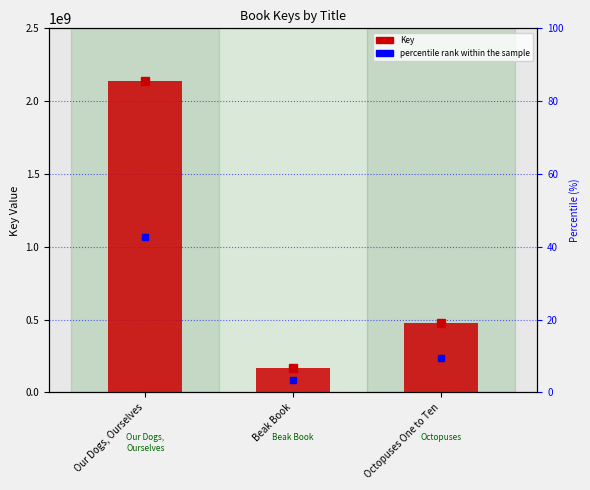

How many data points are above 474381499?

1